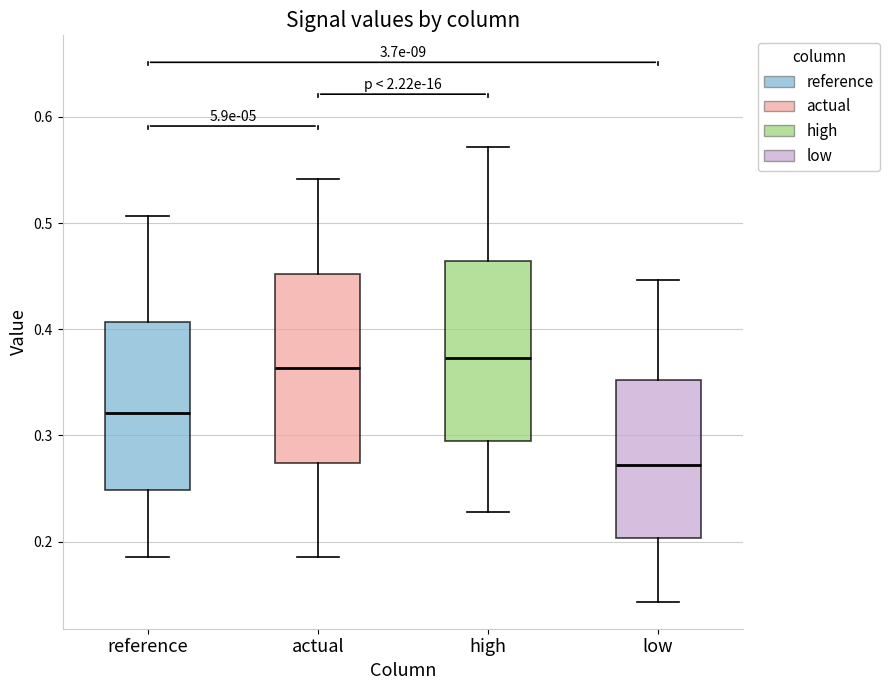

Reading left to right, transcribe this box plot: for each box, give where its median line is, the range the box spans, and where its two whiskers end, as read against the y-axis. The values are not printed on the chart, so give them approximately, as read against the axis.

reference: median 0.32, box 0.25 to 0.41, whiskers 0.19 to 0.51
actual: median 0.36, box 0.27 to 0.45, whiskers 0.19 to 0.54
high: median 0.37, box 0.29 to 0.46, whiskers 0.23 to 0.57
low: median 0.27, box 0.20 to 0.35, whiskers 0.14 to 0.45